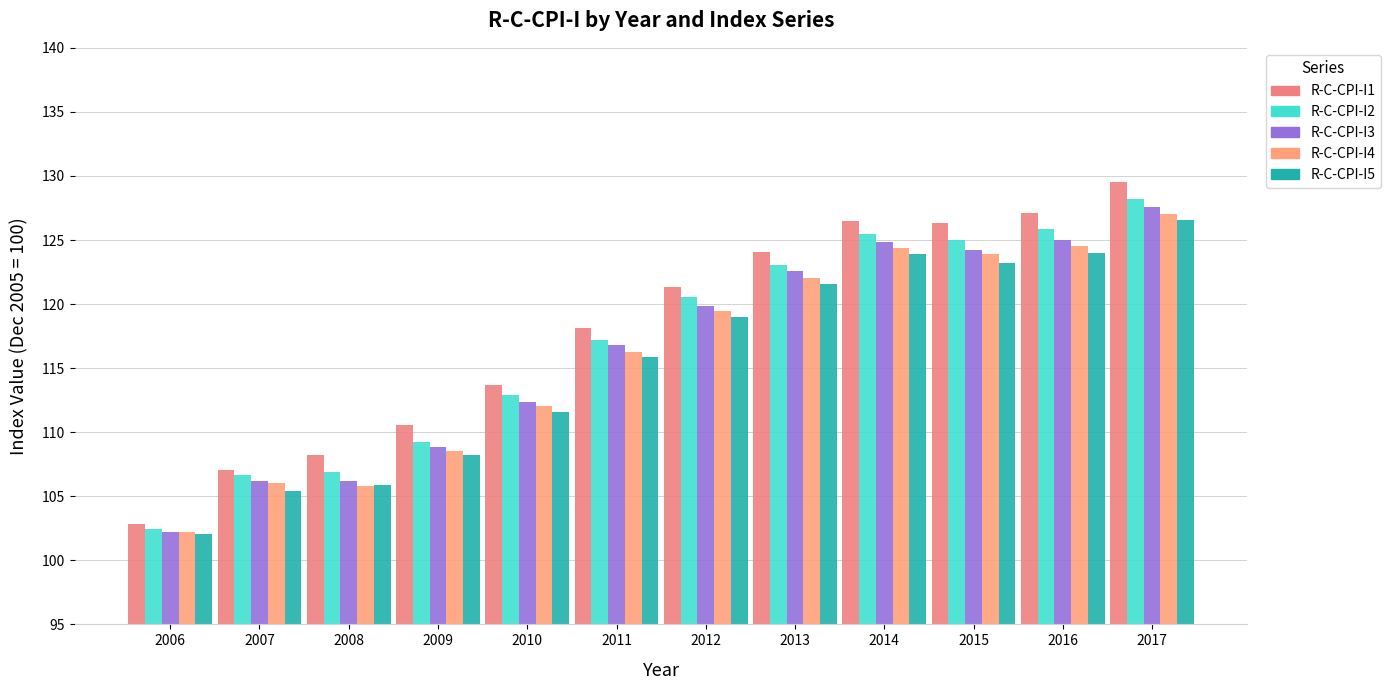

What is the difference between the highest and lowest values at 2008?

2.4